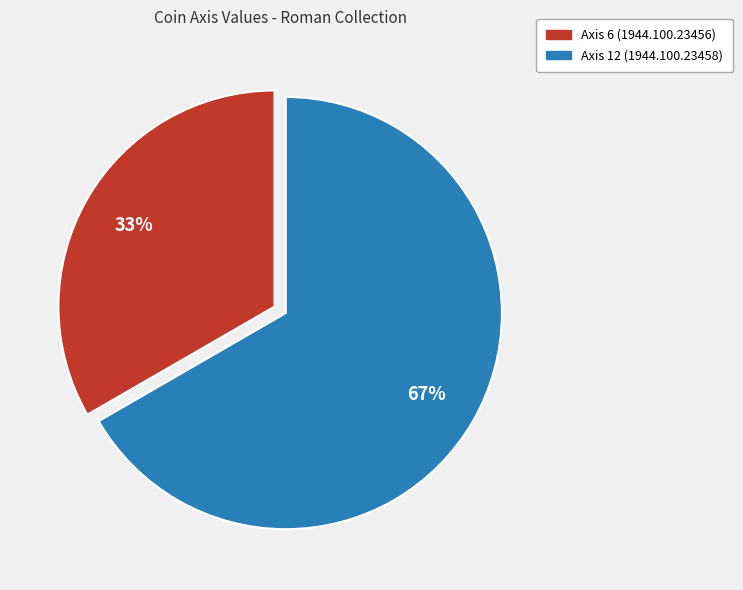

What is the largest slice in the pie chart?

Axis 12 (1944.100.23458)